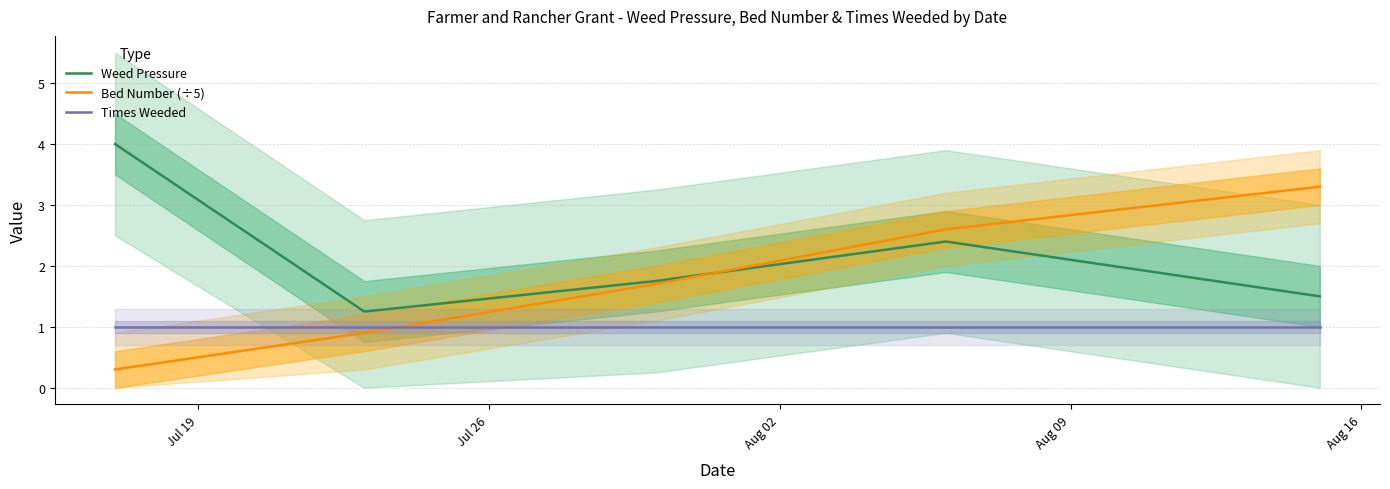

True or false: Weed Pressure has a value of 6.9 at Jul 19.

False